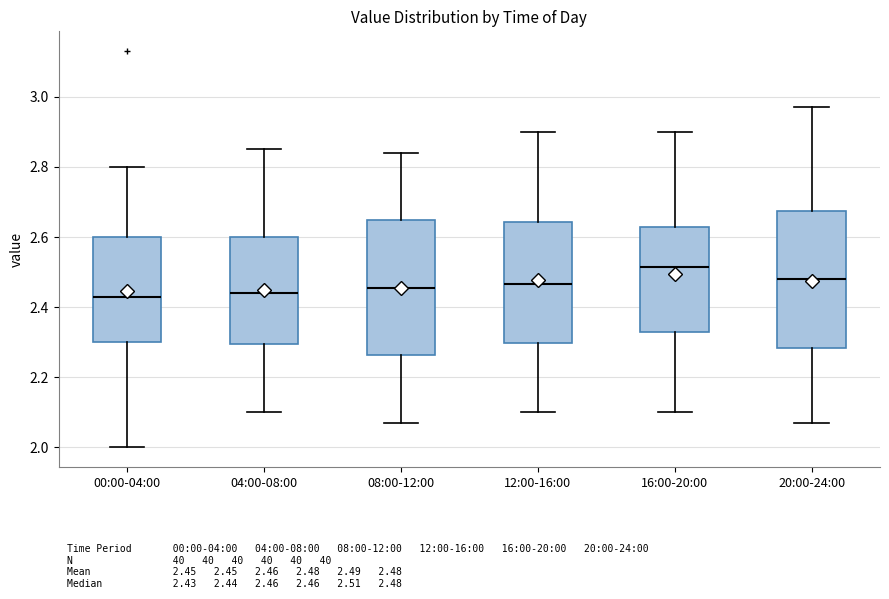

Reading left to right, transcribe this box plot: for each box, give where its median line is, the range the box spans, and where its two whiskers end, as read against the y-axis. The values are not printed on the chart, so give them approximately, as read against the axis.

00:00-04:00: median 2.44, box 2.30 to 2.60, whiskers 2.00 to 2.80
04:00-08:00: median 2.44, box 2.30 to 2.60, whiskers 2.10 to 2.86
08:00-12:00: median 2.46, box 2.26 to 2.64, whiskers 2.08 to 2.84
12:00-16:00: median 2.46, box 2.30 to 2.64, whiskers 2.10 to 2.90
16:00-20:00: median 2.52, box 2.34 to 2.64, whiskers 2.10 to 2.90
20:00-24:00: median 2.48, box 2.28 to 2.68, whiskers 2.08 to 2.98